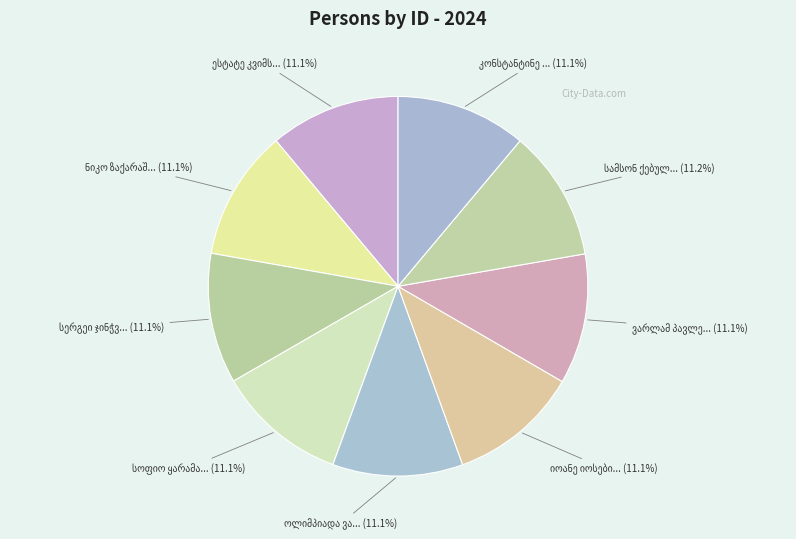

How much of the chart is everything except ნიკო ზაქარაშვილი?

88.9%